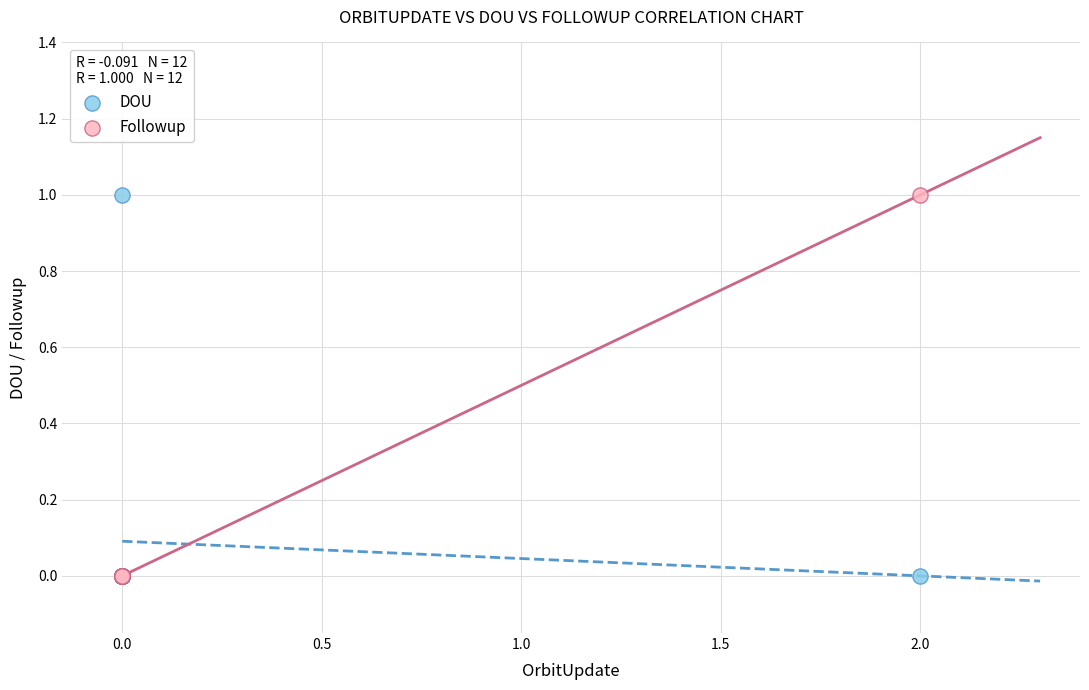

What are all the series names shown in the legend?

DOU, Followup